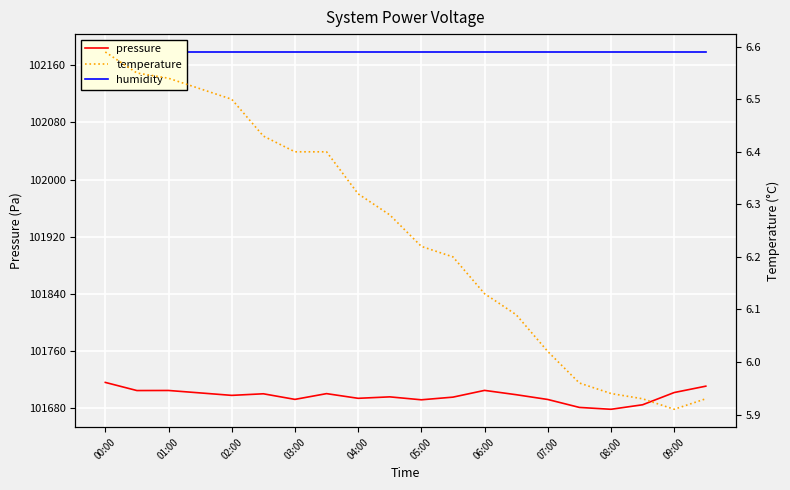

What is the minimum value for pressure?

101678.6